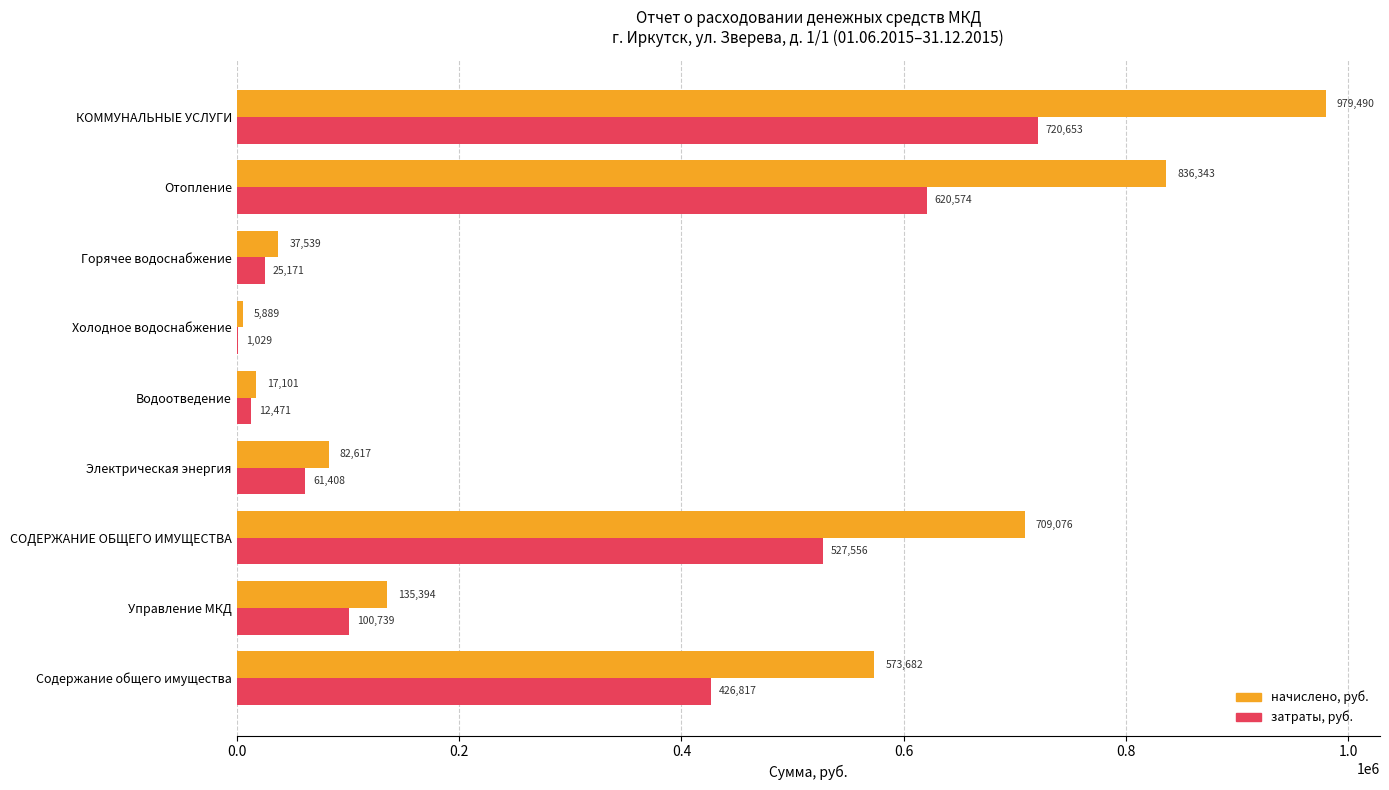

What is the sum of all начислено, руб. values?

3377131.0